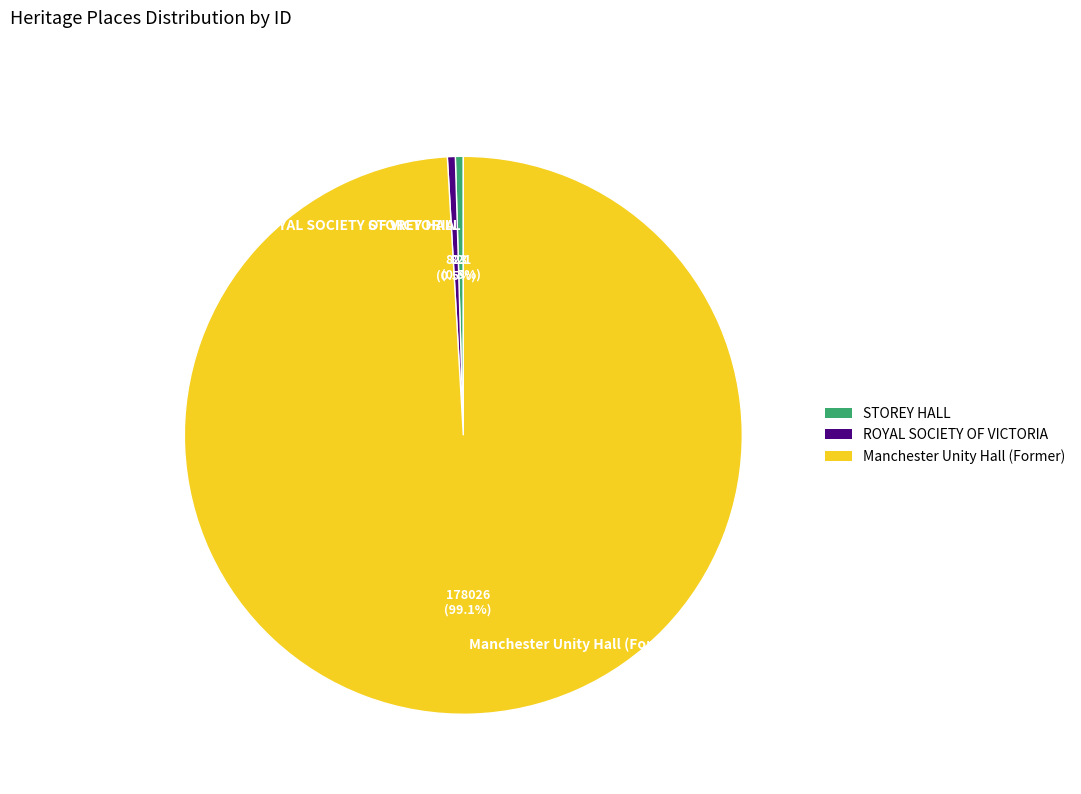

Does Manchester Unity Hall (Former) account for over 50% of the chart?

Yes